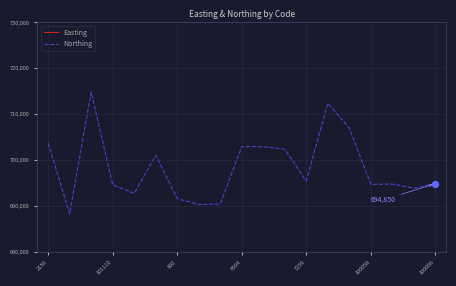

At which category is the sum across all series the highest?

2156